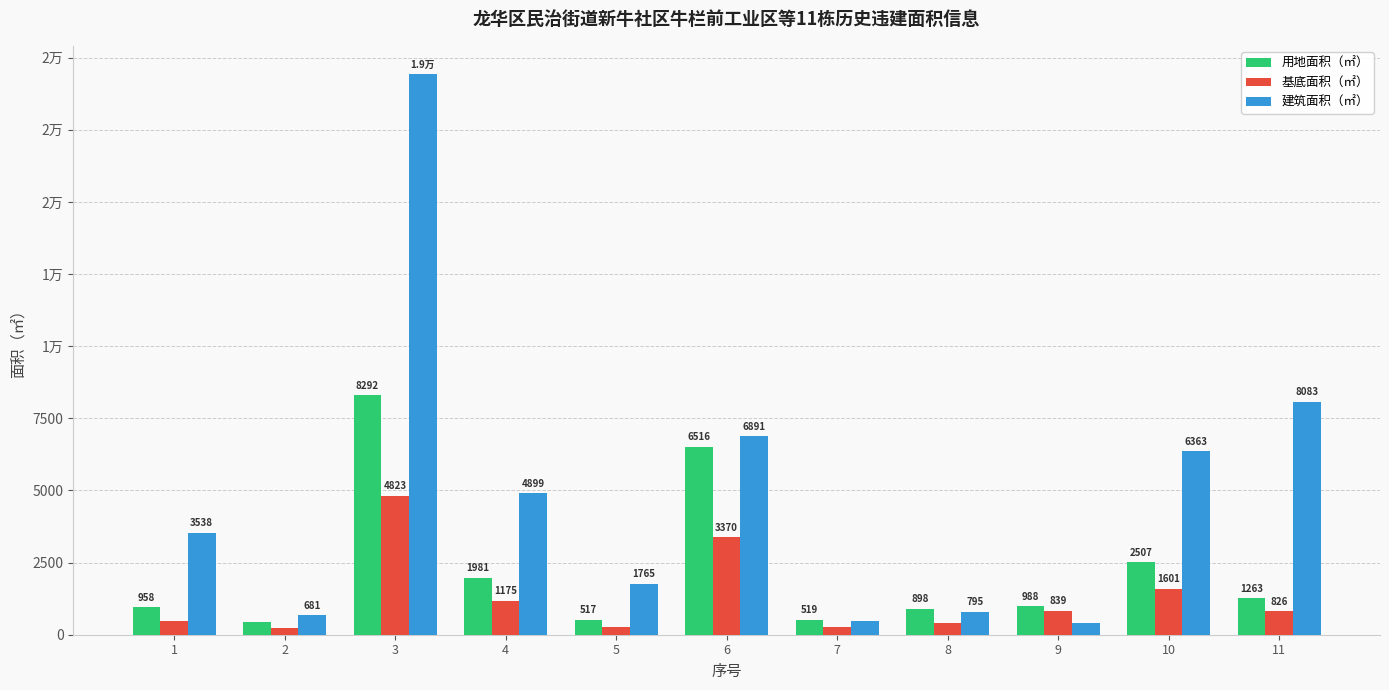

Reading left to right, extract all data points from this chart.

用地面积（㎡）: 1=958.3	2=429.3	3=8292.4	4=1981.4	5=517.1	6=6516.4	7=518.9	8=898.0	9=988.1	10=2506.6	11=1262.6
基底面积（㎡）: 1=488.6	2=246.0	3=4823.0	4=1175.0	5=270.8	6=3370.0	7=253.1	8=396.4	9=839.2	10=1601.0	11=826.3
建筑面积（㎡）: 1=3538.2	2=681.1	3=19438.9	4=4898.6	5=1764.7	6=6891.3	7=467.3	8=795.0	9=400.5	10=6363.1	11=8083.4